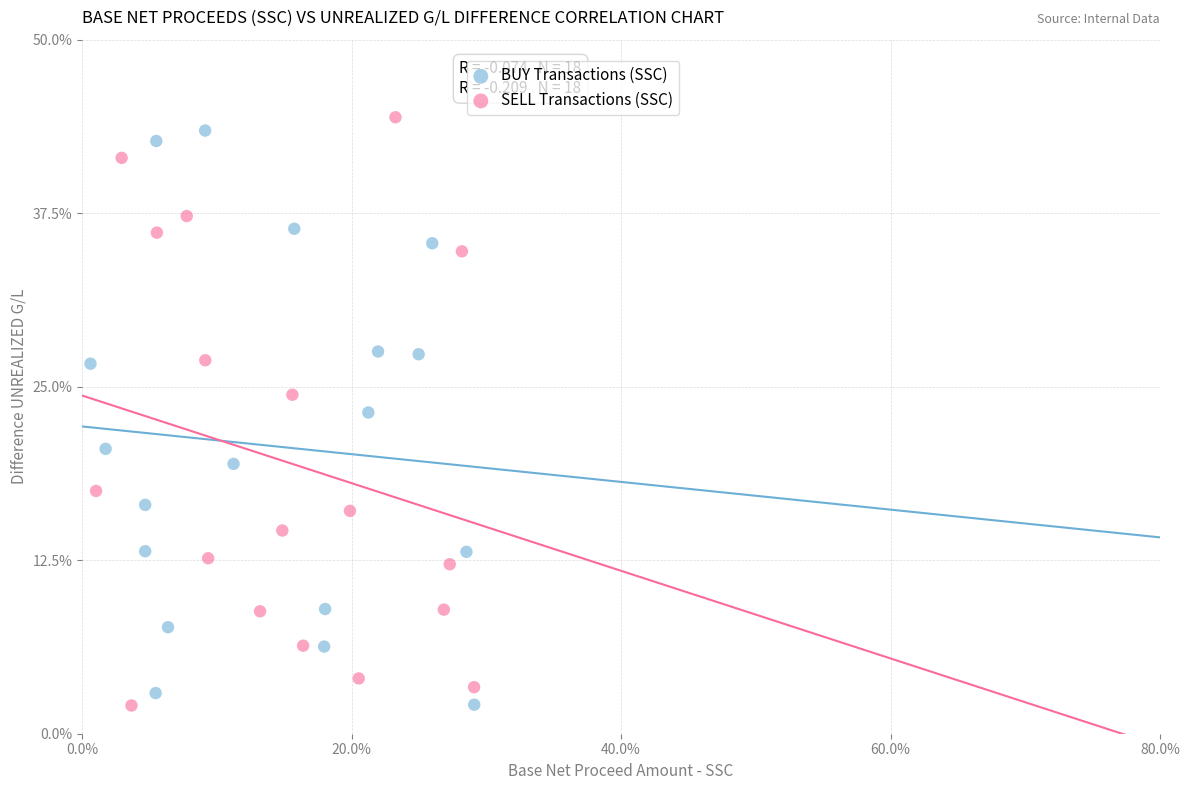

Which series has the widest spread of Y values?

SELL Transactions (SSC)